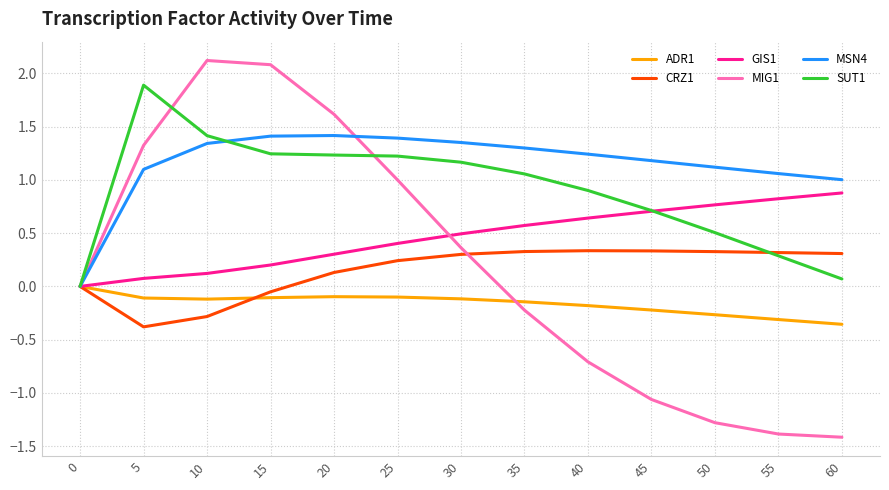

Which label corresponds to the largest value in the chart?

10